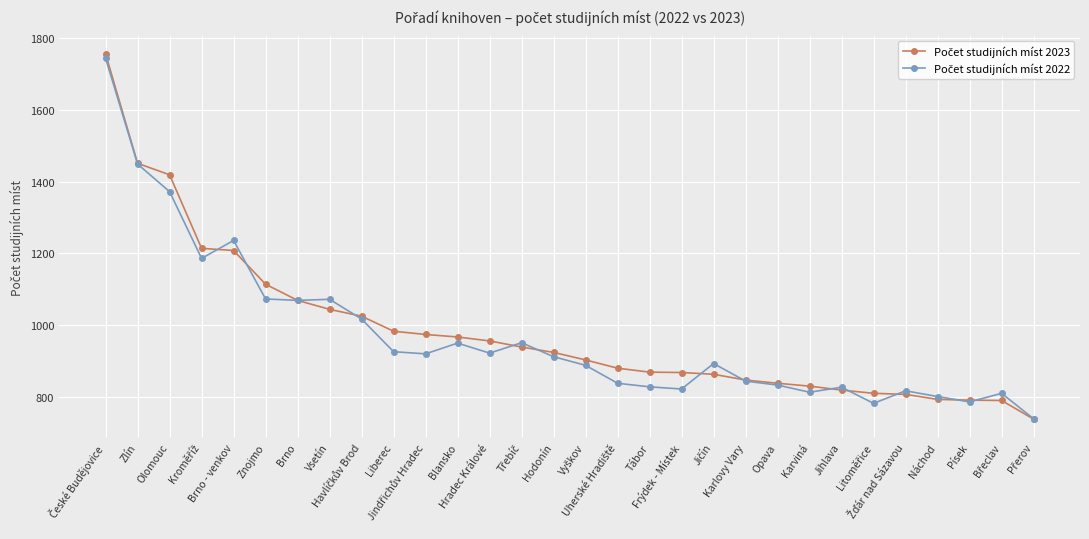

What is the greatest value displayed?

1756